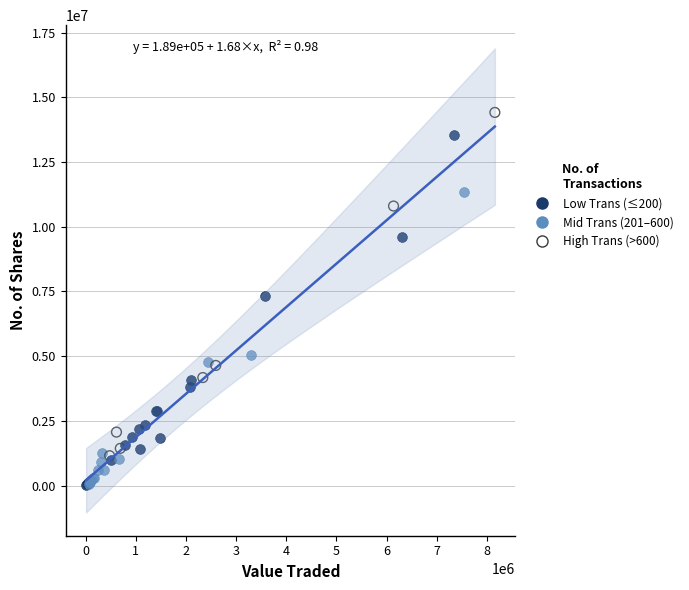

Which series contains the highest Y value?

High Trans (>600)